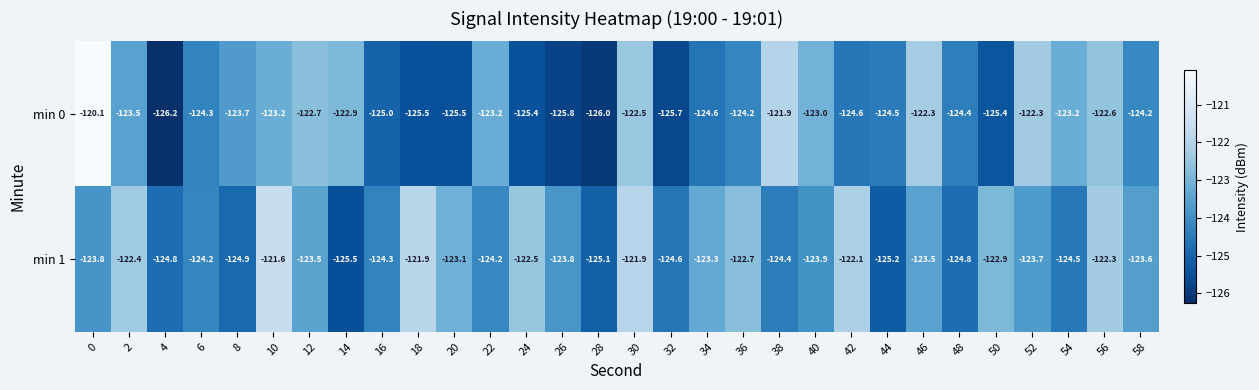

Which series has the largest total across all categories?

min 1